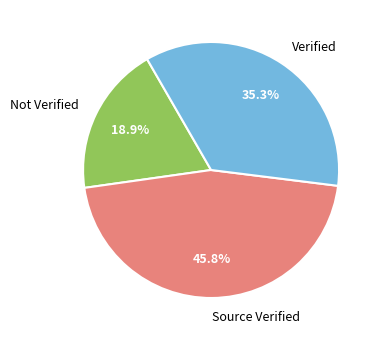

What is the largest slice in the pie chart?

Source Verified